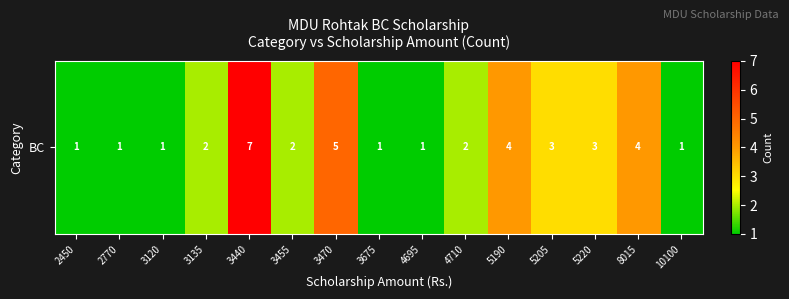

True or false: the data shows 3 at 4710.

False